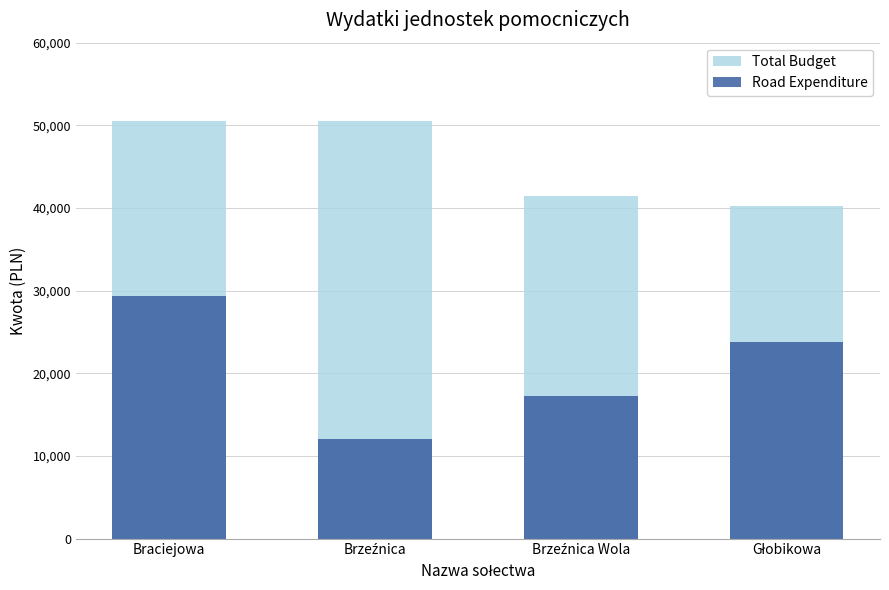

At Brzeźnica Wola, list the series in order from smallest to largest.

Road Expenditure, Total Budget